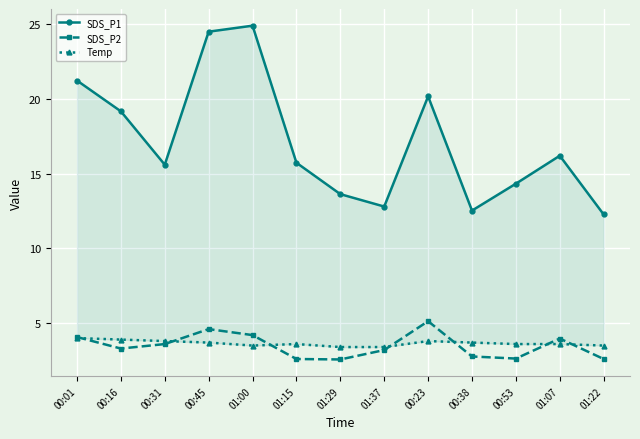

Which has a higher value, 00:38 or 01:29?

01:29